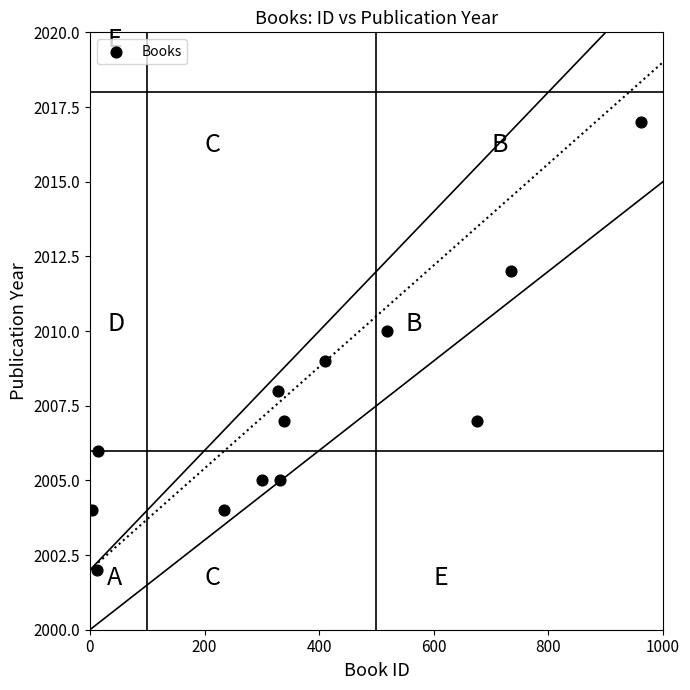

What is the range of X values (max minus min)?

959